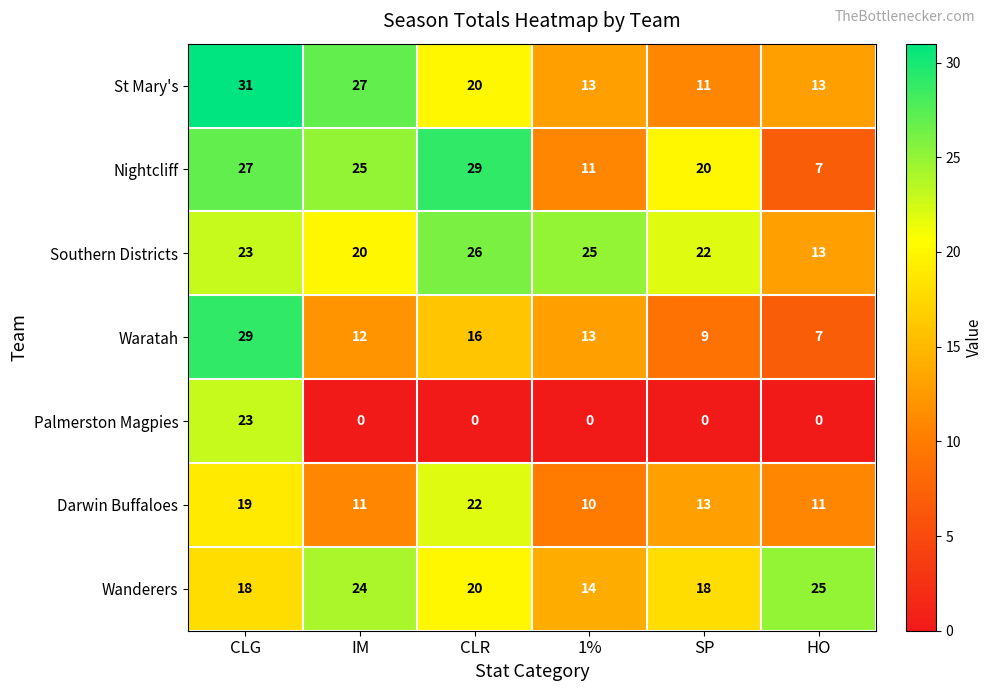

The Waratah series shows 44 at CLG. True or false?

False